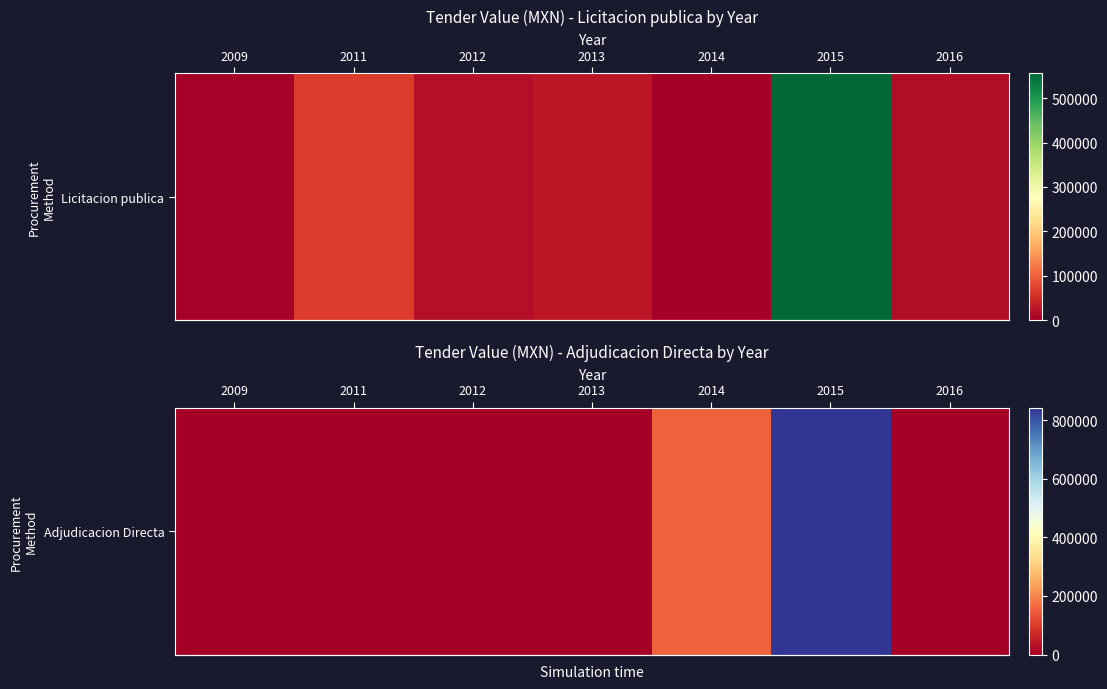

Rank the categories by value from highest to lowest.

2015, 2014, 2009, 2016, 2011, 2012, 2013